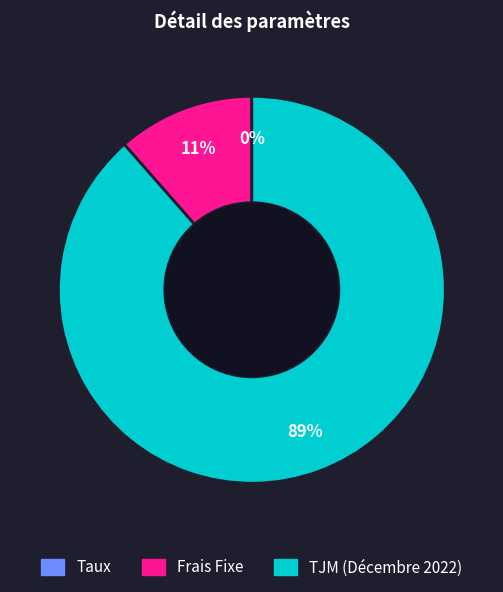

Which has a higher value, TJM (Décembre 2022) or Frais Fixe?

TJM (Décembre 2022)